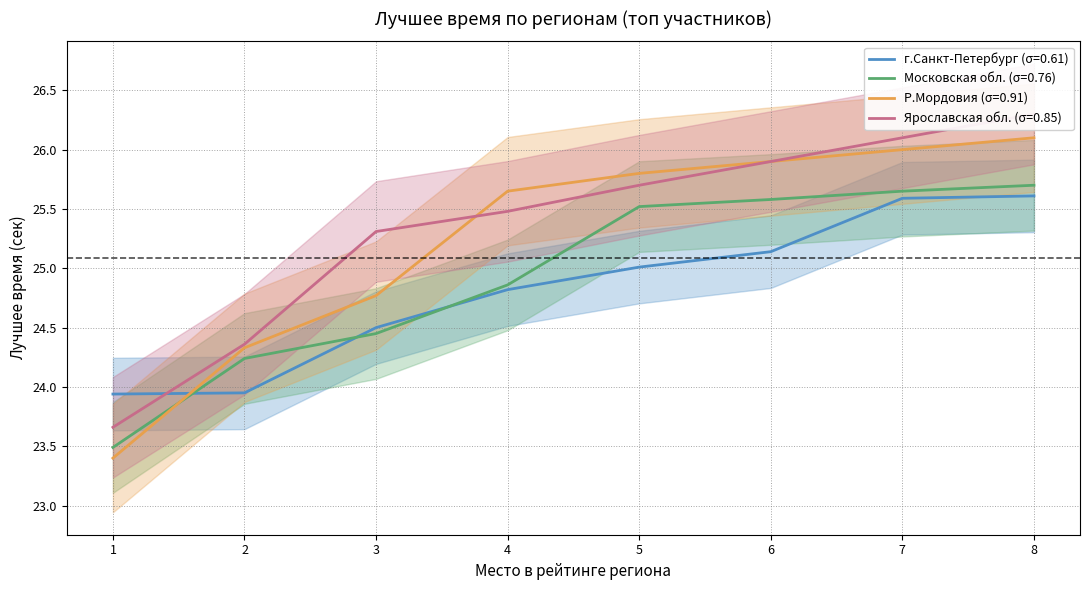

How many values in the Р.Мордовия series are below 25?

3